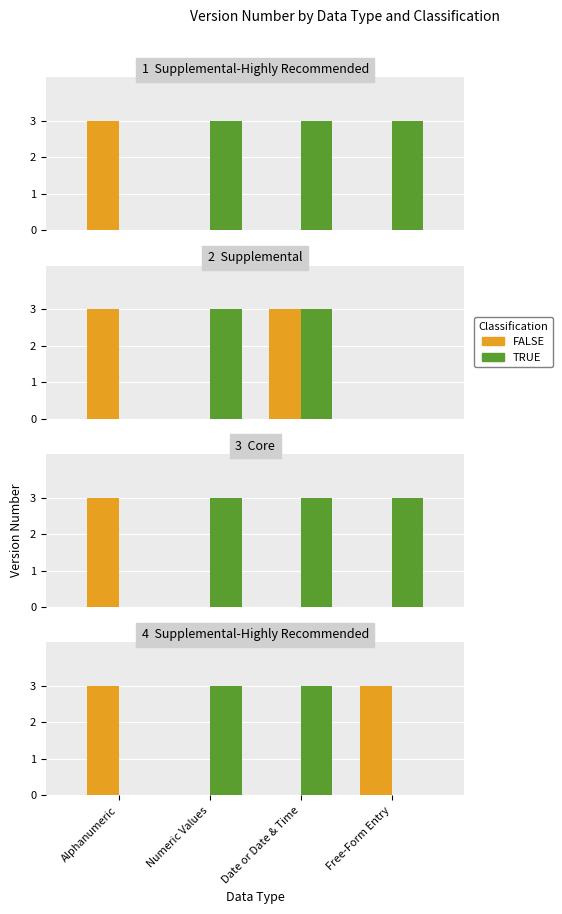

What is the difference between the highest and lowest values at Numeric Values?

3